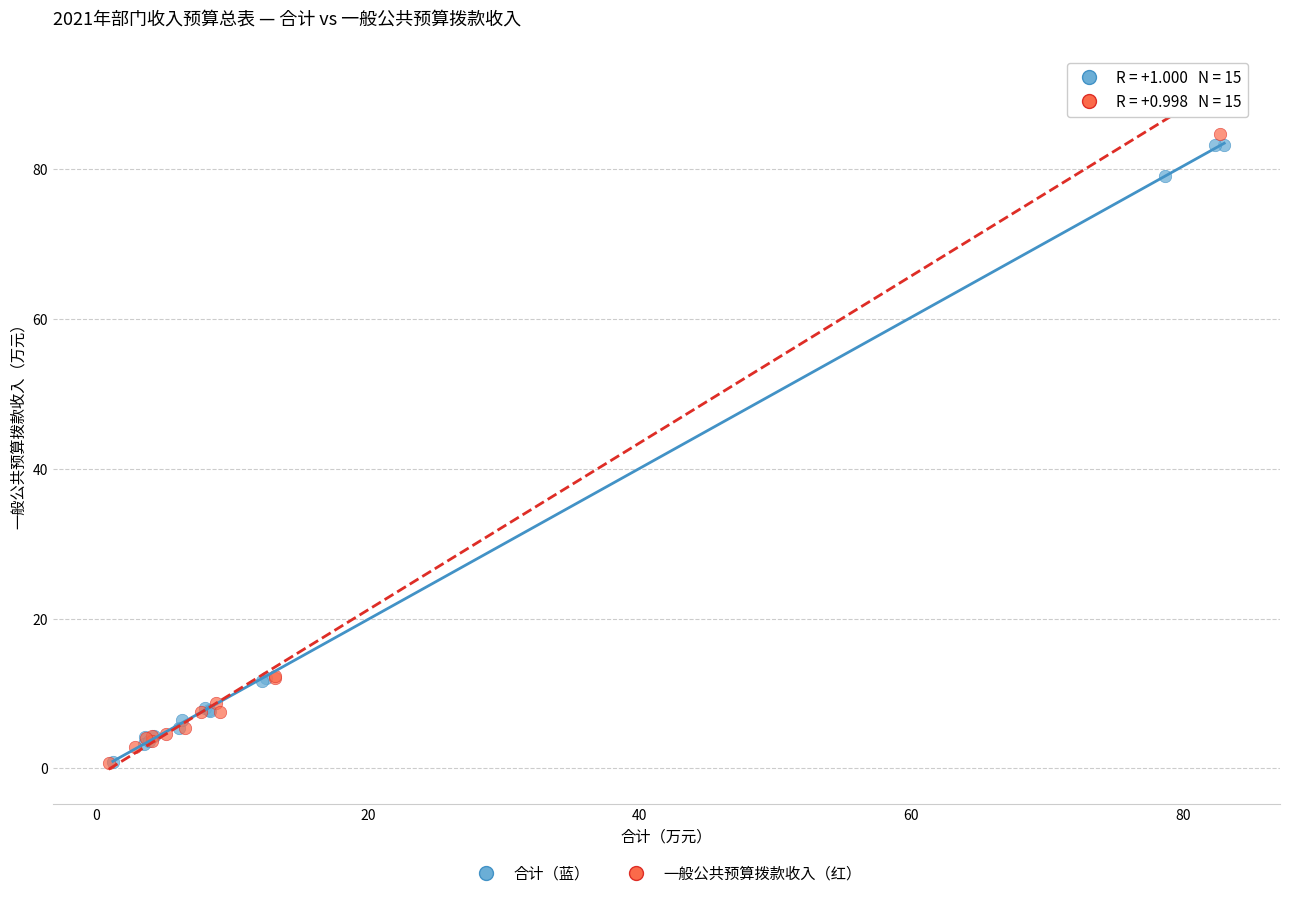

Which series has the widest spread of Y values?

一般公共预算拨款收入（红）